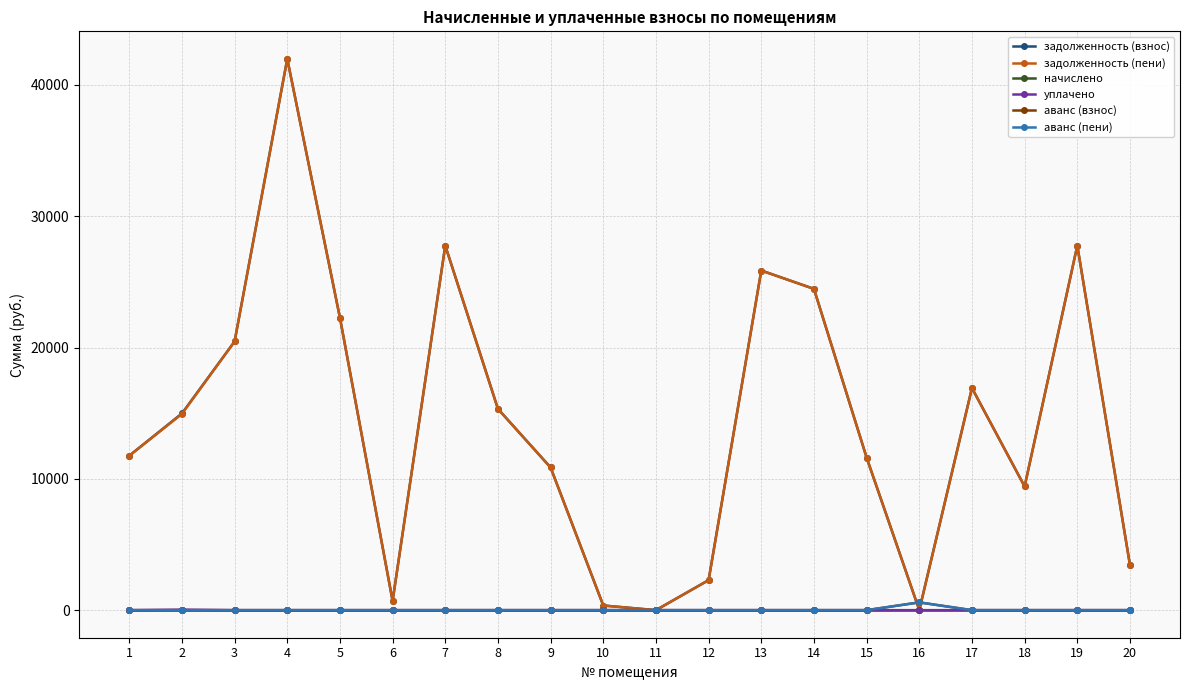

Rank the series at 12 from highest to lowest value.

задолженность (взнос), задолженность (пени), начислено, уплачено, аванс (взнос), аванс (пени)